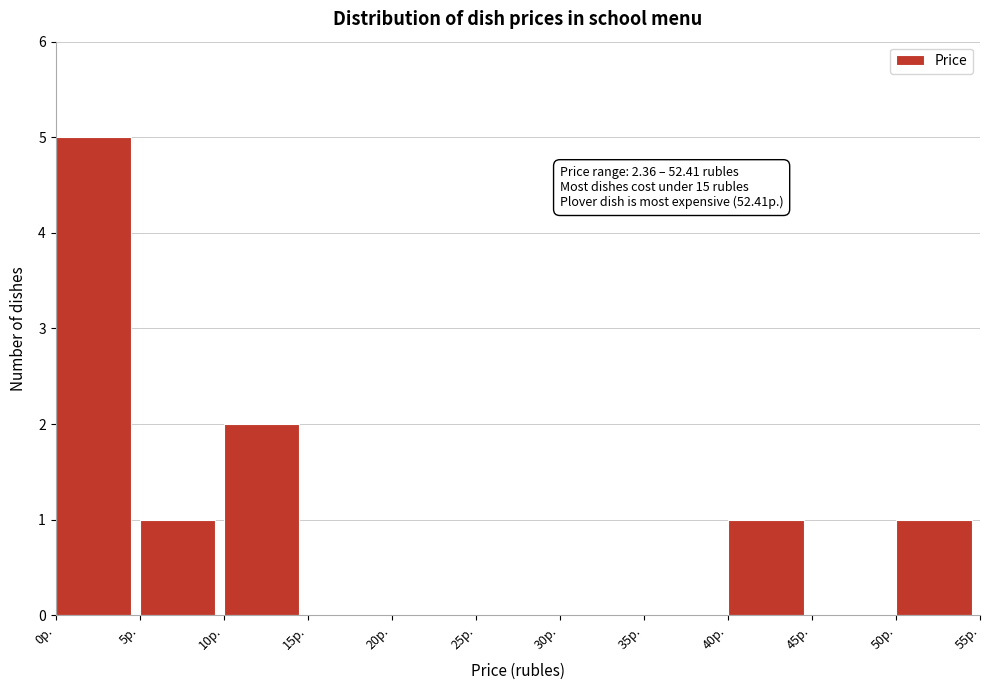

Over which range of the x-axis is the bar tallest?

0 to 5